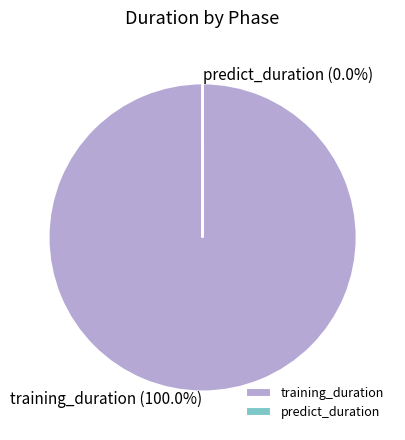

Is there a majority slice in this chart?

Yes